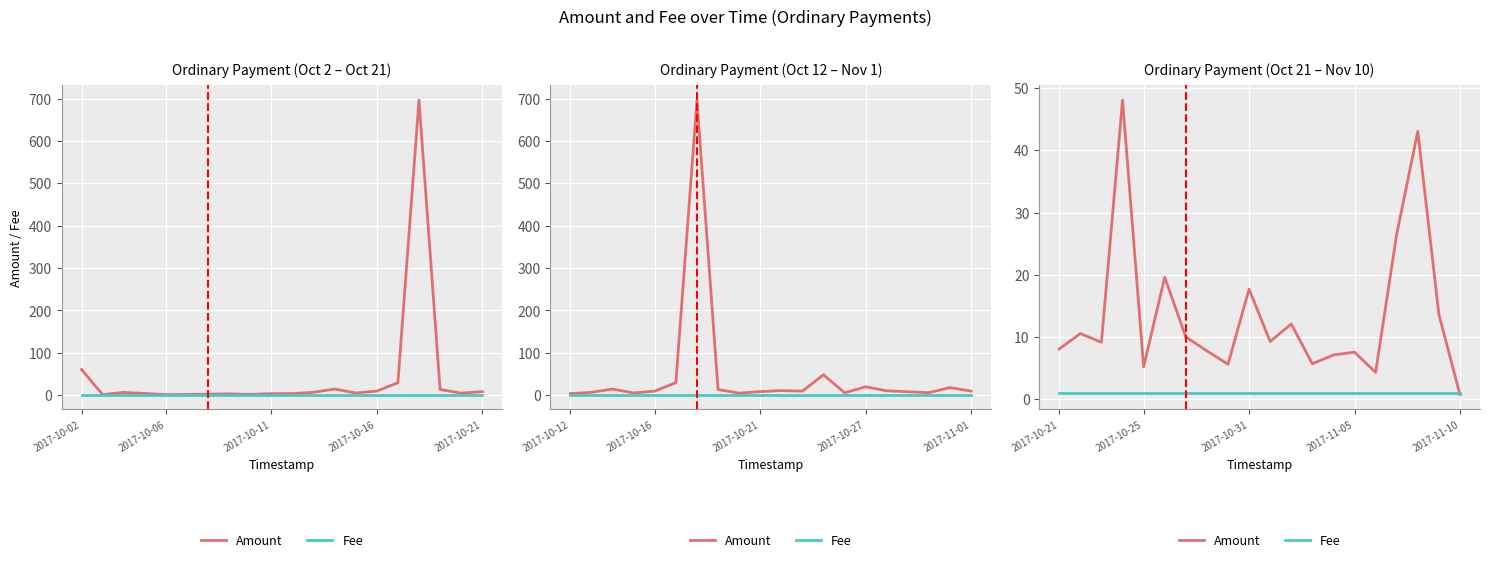

True or false: Fee has a value of 1.0 at 2017-10-31.

True